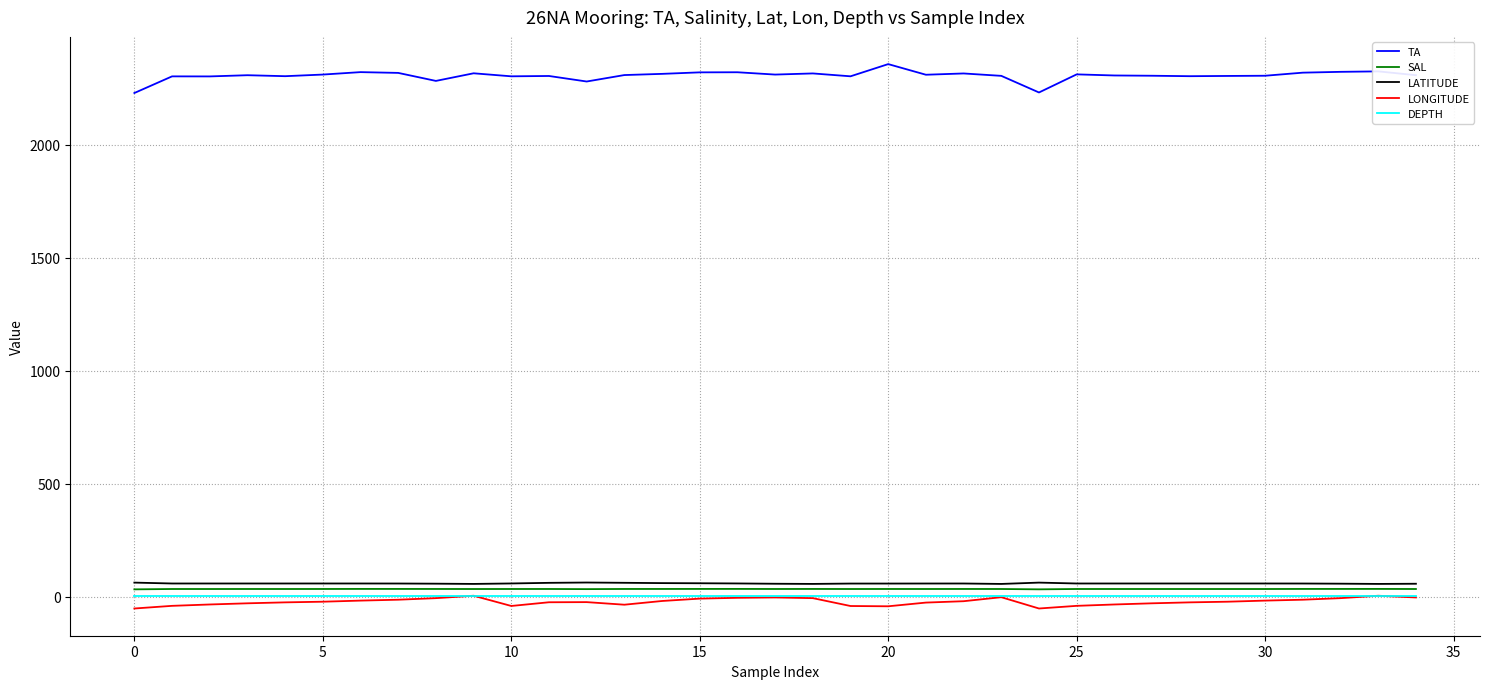

What is the greatest value displayed?

2356.8